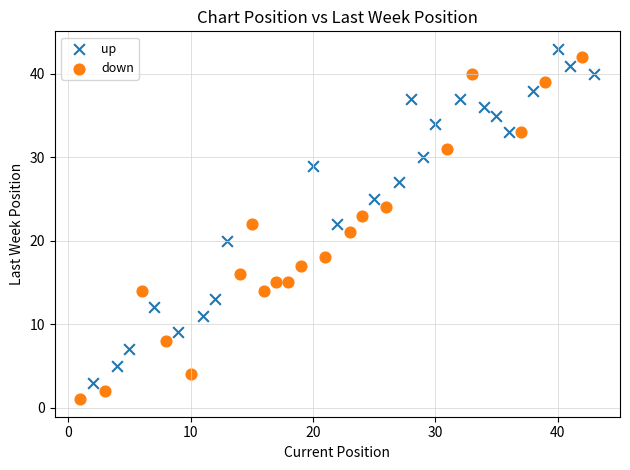

What are all the series names shown in the legend?

up, down